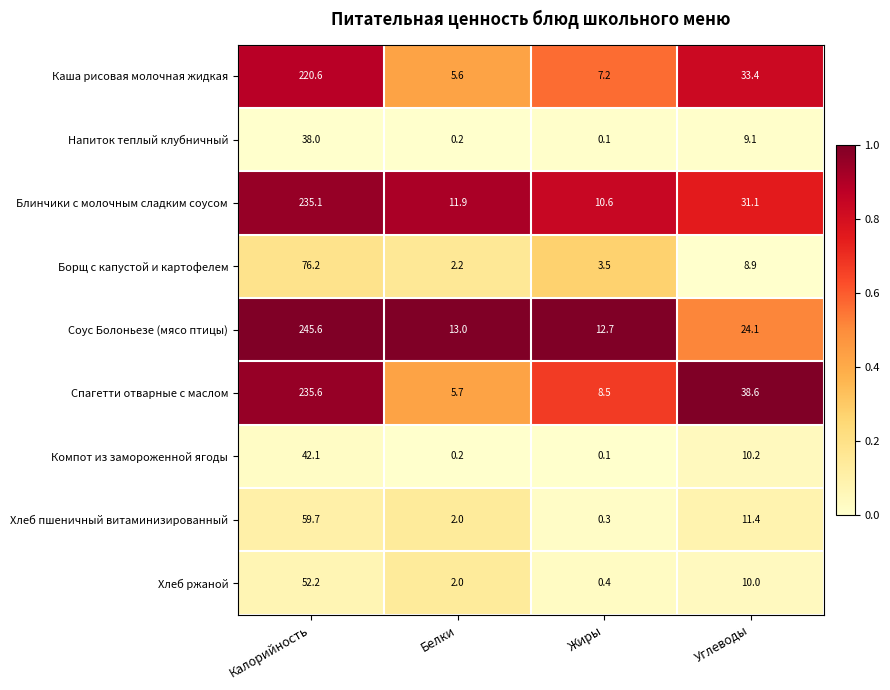

How many categories are shown in the chart?

4